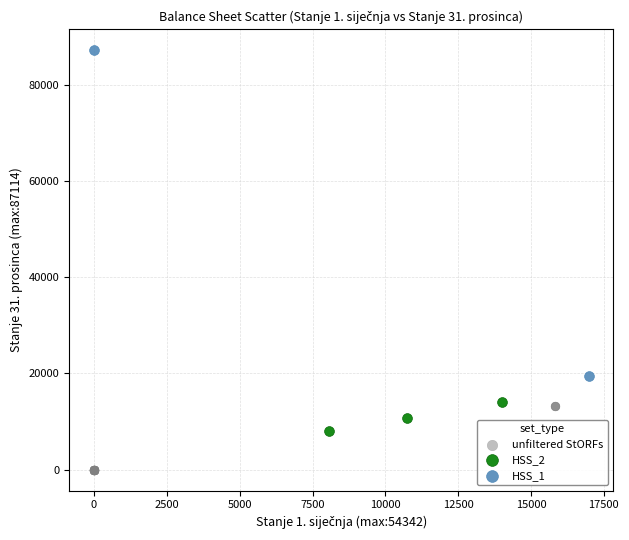

Which series contains the highest Y value?

HSS_1